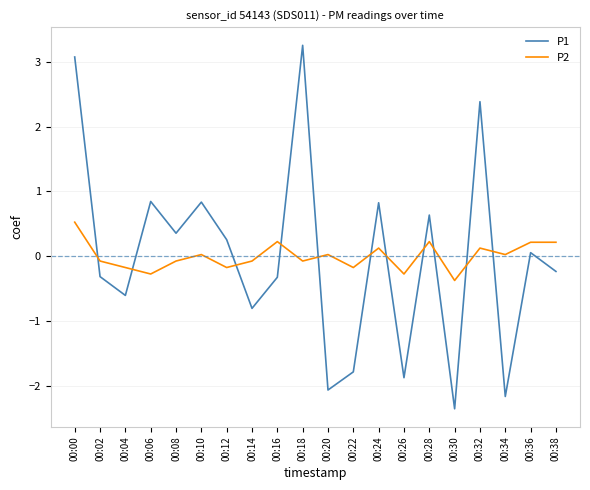

At which category does P1 reach its first local peak?

00:06